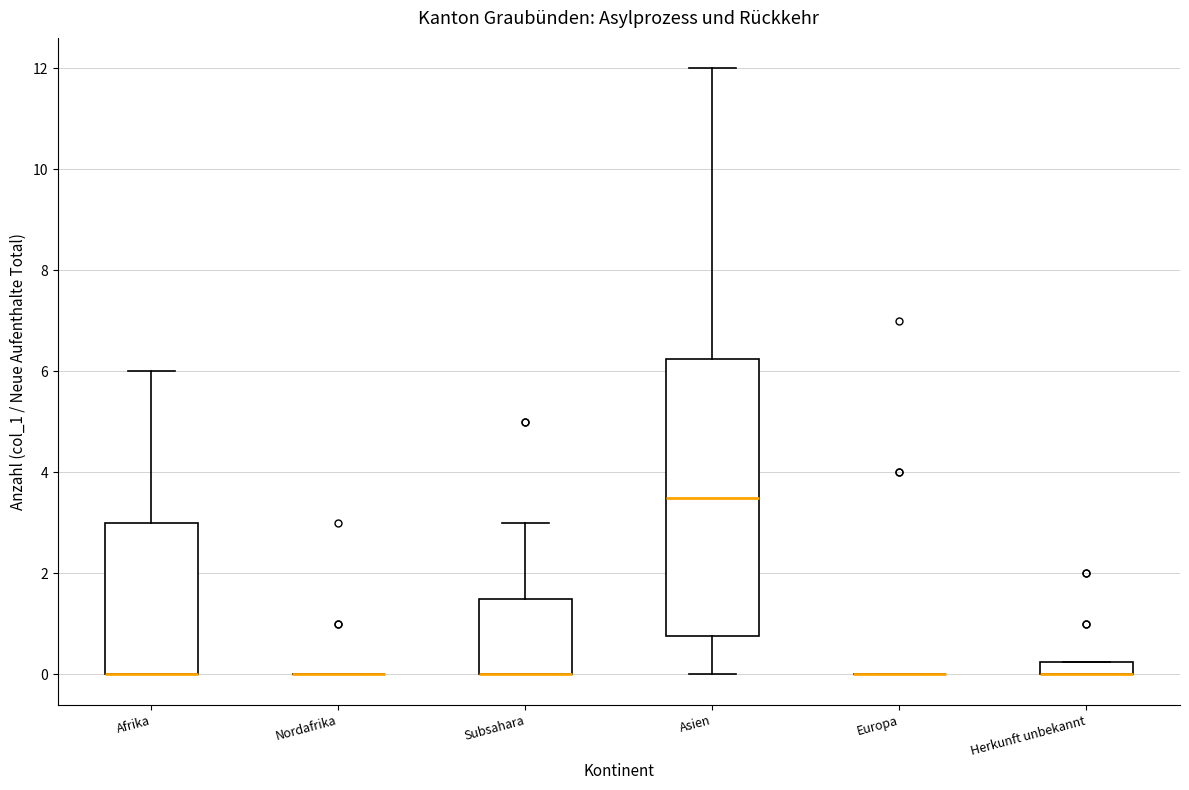

Comparing the boxes themselves (not the whiskers), which one is the tallest?

Asien